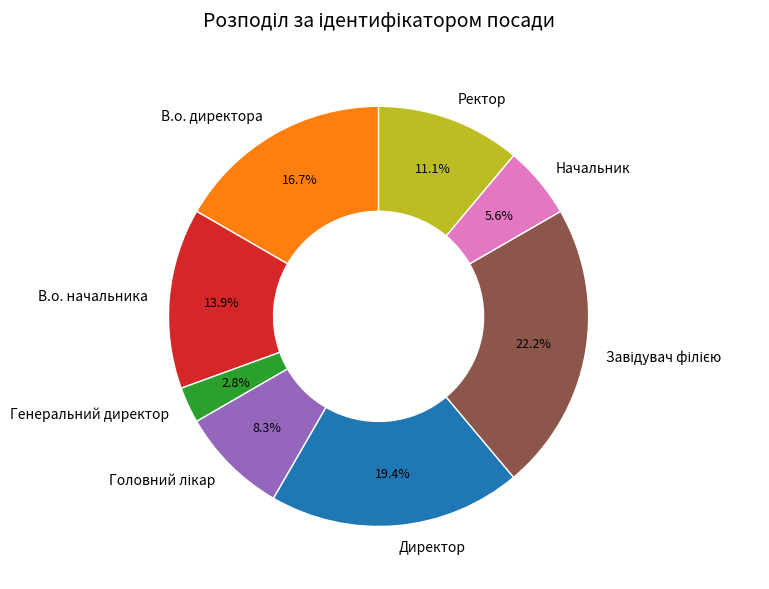

To the nearest percent, what percentage of the pie is Генеральний директор?

3%